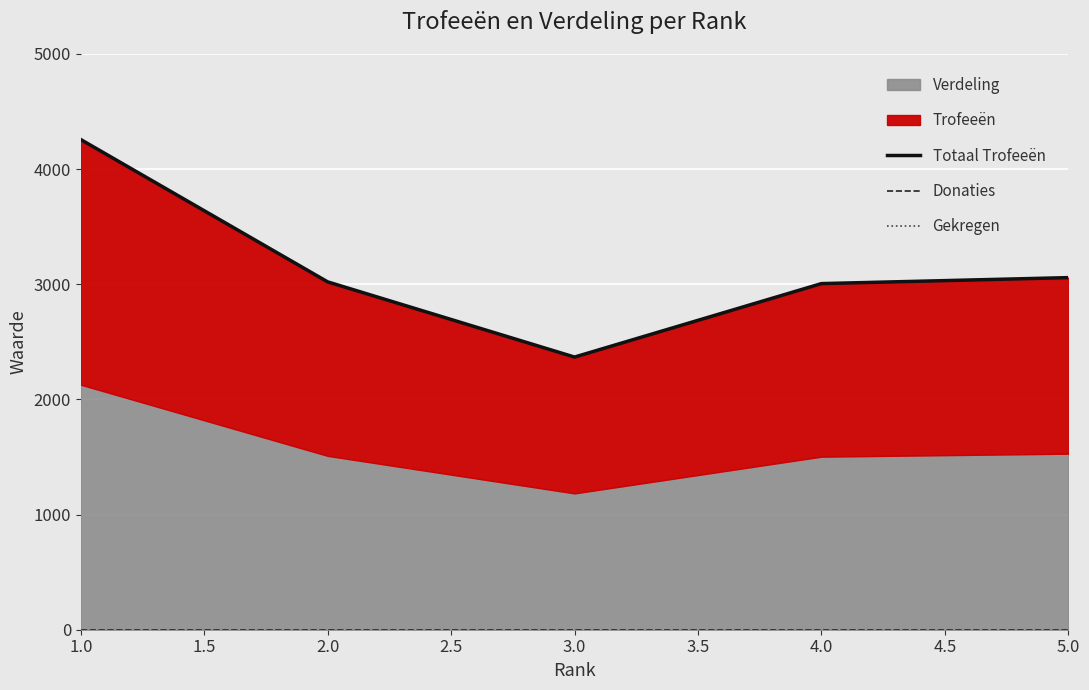

Does the chart display data point markers on the line(s)?

No